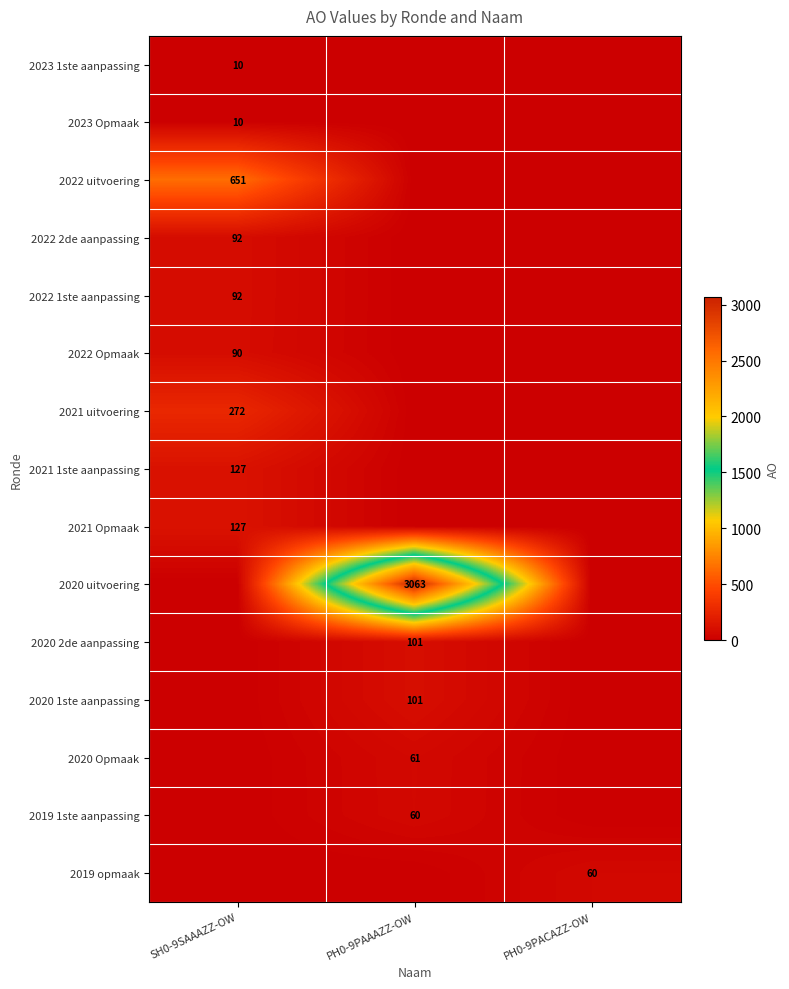

Is it true that 2021 Opmaak equals 127 at SH0-9SAAAZZ-OW?

True